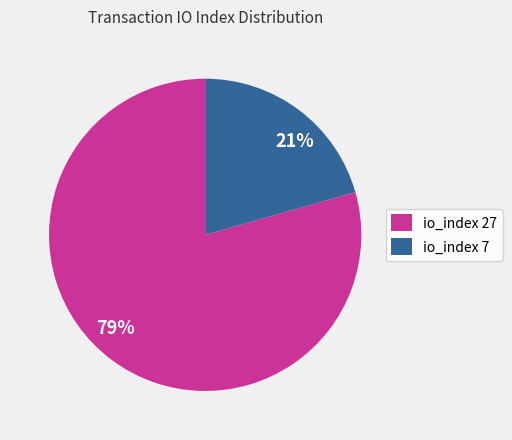

To the nearest percent, what percentage of the pie is io_index 27?

79%